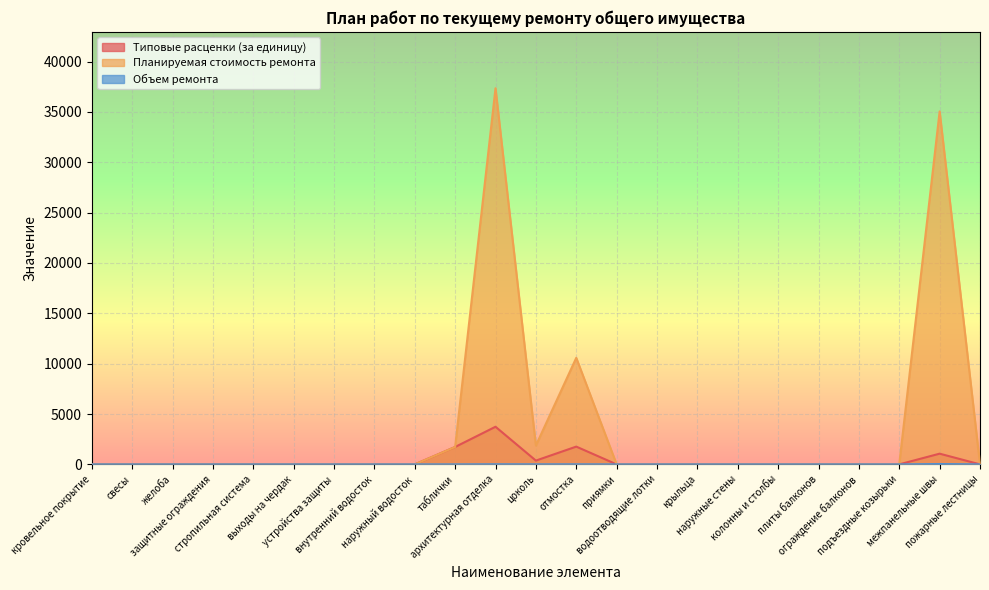

True or false: Типовые расценки (за единицу) has a value of 3042.2 at таблички.

False